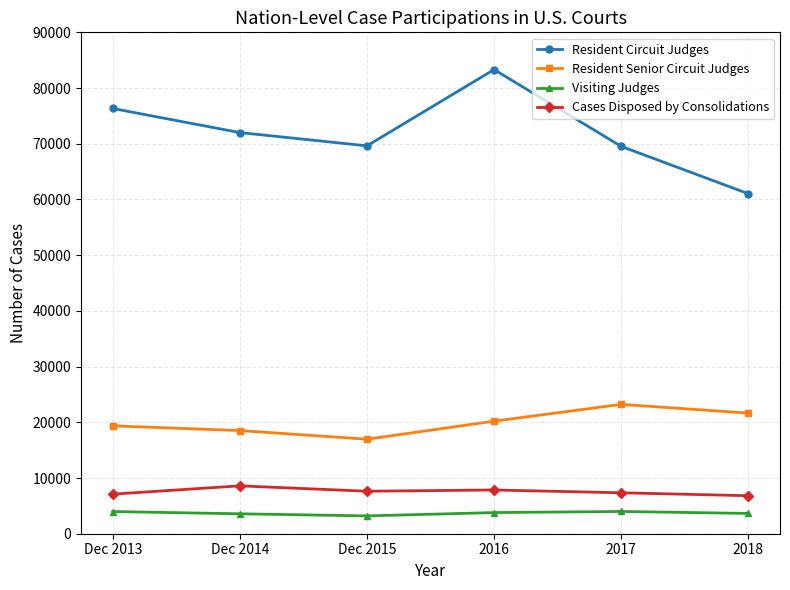

What is the approximate value of Resident Senior Circuit Judges at 2016, to the nearest 50?

20200